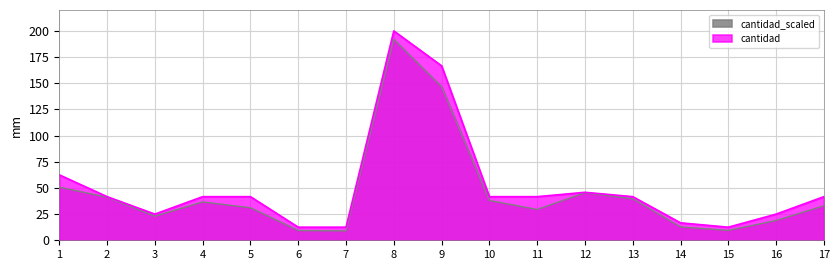

Does the chart display data point markers on the line(s)?

No